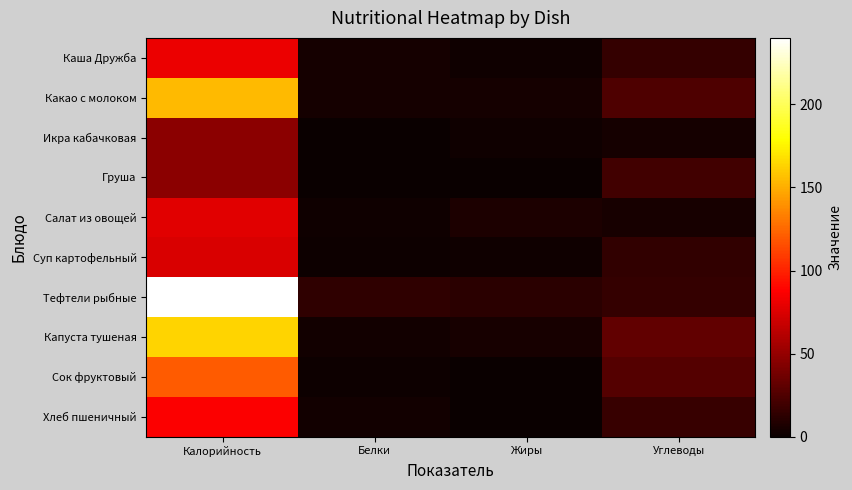

Which series has the largest range (max minus min)?

Тефтели рыбные